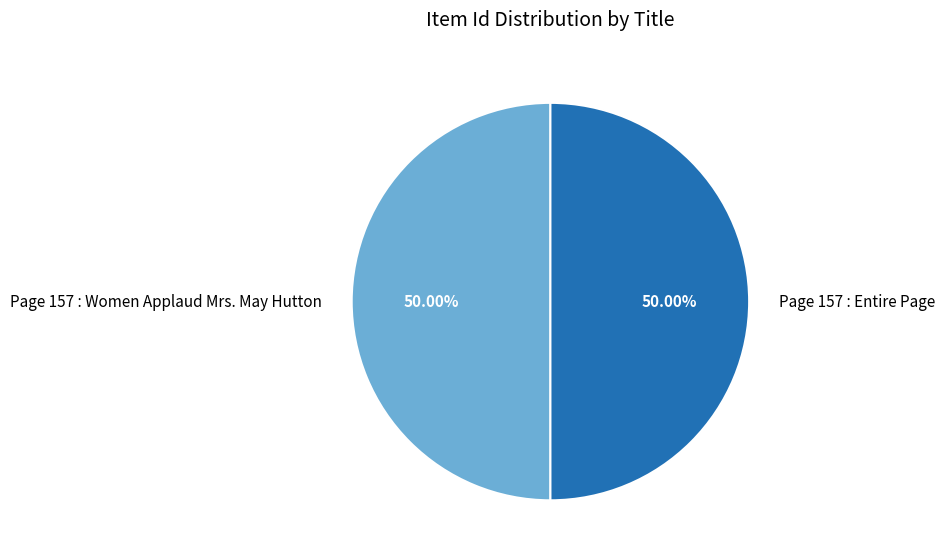

Count the number of slices in the pie.

2